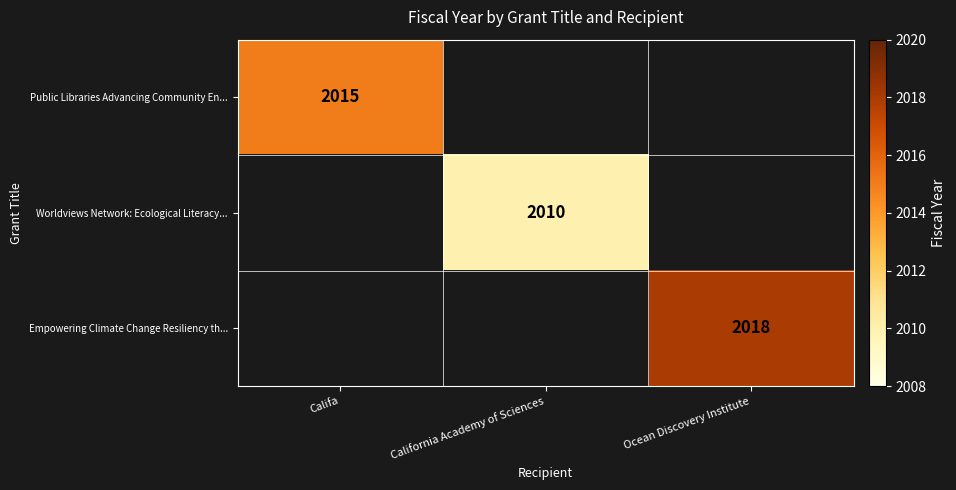

At how many categories does at least one series exceed 2016?

1